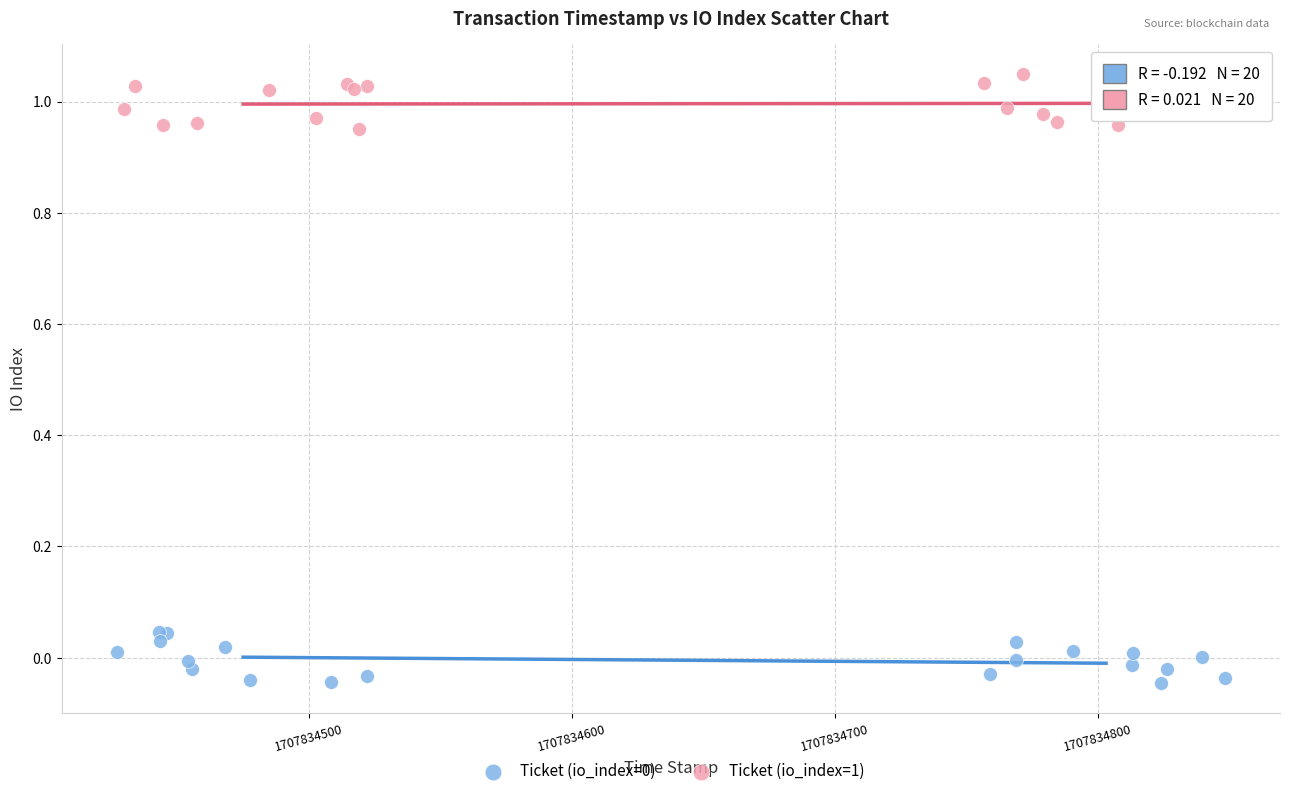

Which series reaches the maximum Y coordinate?

Ticket (io_index=1)